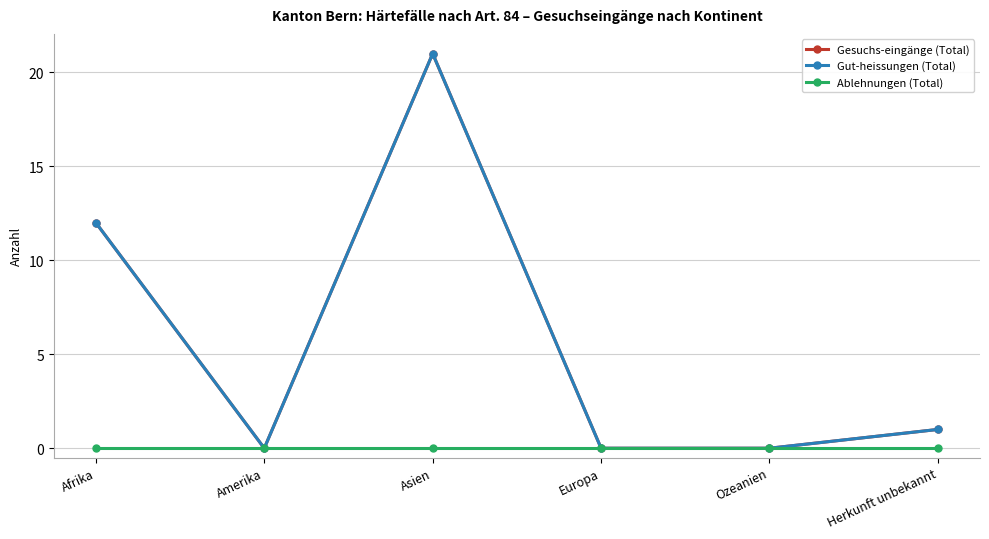

Which series has the widest spread of values?

Gesuchs-eingänge (Total)